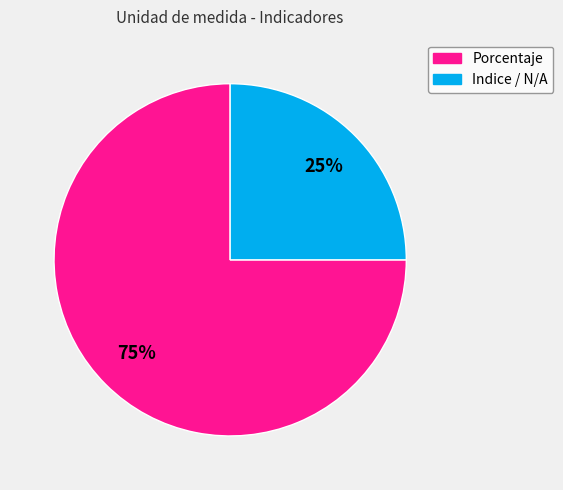

Which category has the biggest portion of the pie?

Porcentaje